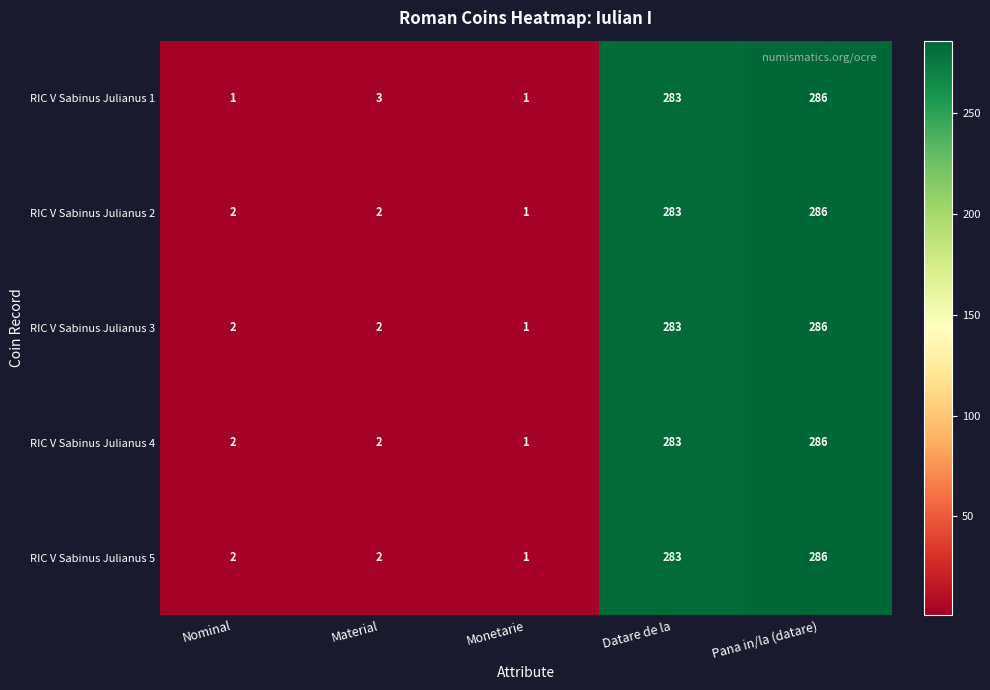

The value of RIC V Sabinus Julianus 3 at Nominal is 3. True or false?

False